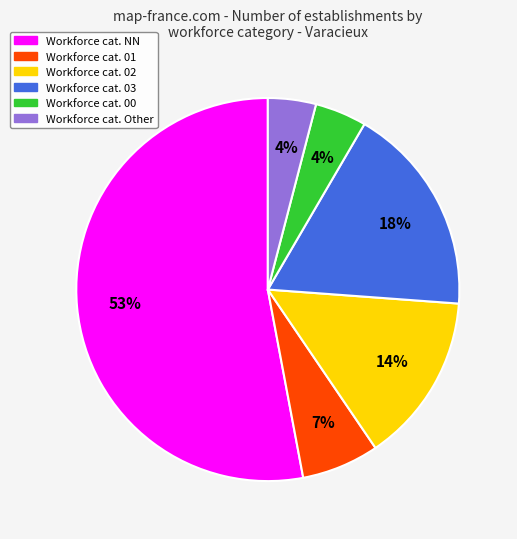

To the nearest percent, what is the average slice percentage?

17%